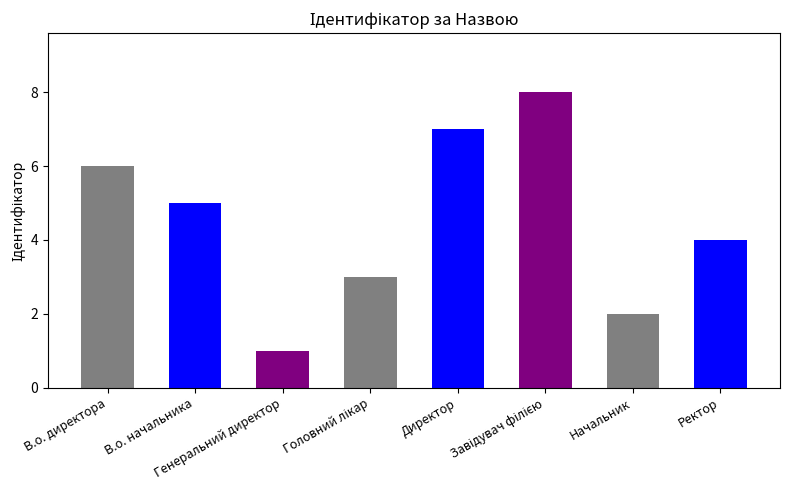

How many bars are there in total?

8